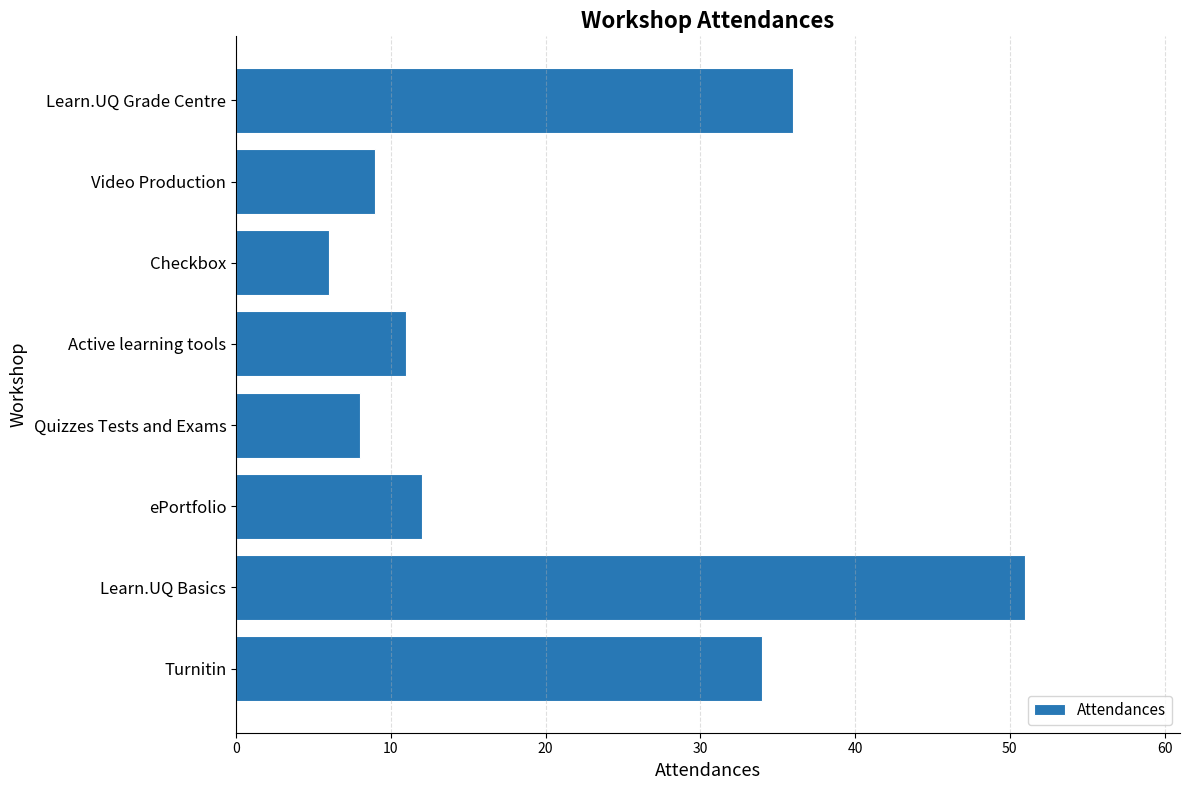

How many data points are less than 12?

4